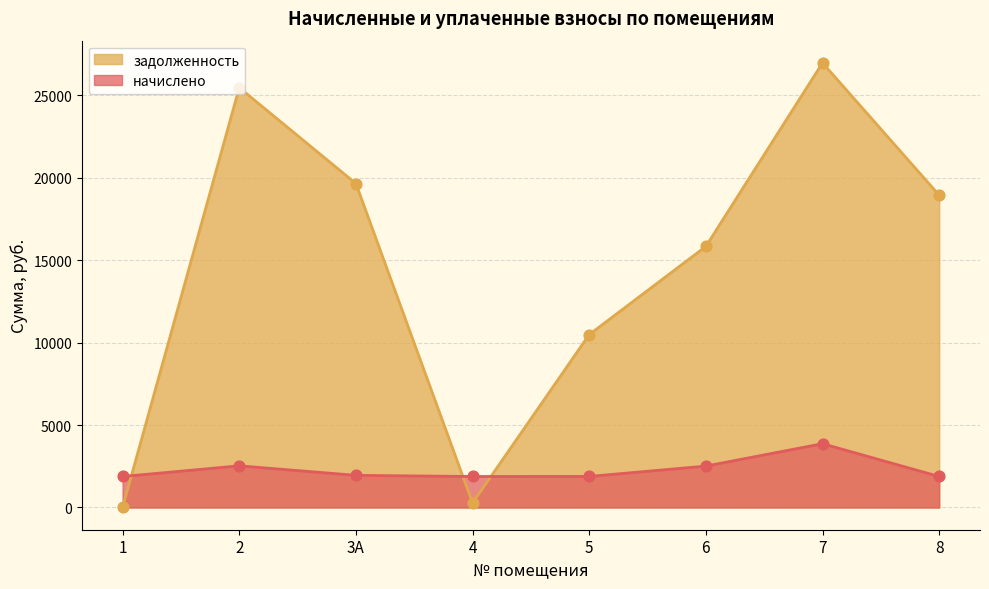

Is the value of начислено at 7 greater than the value of задолженность at 6?

No